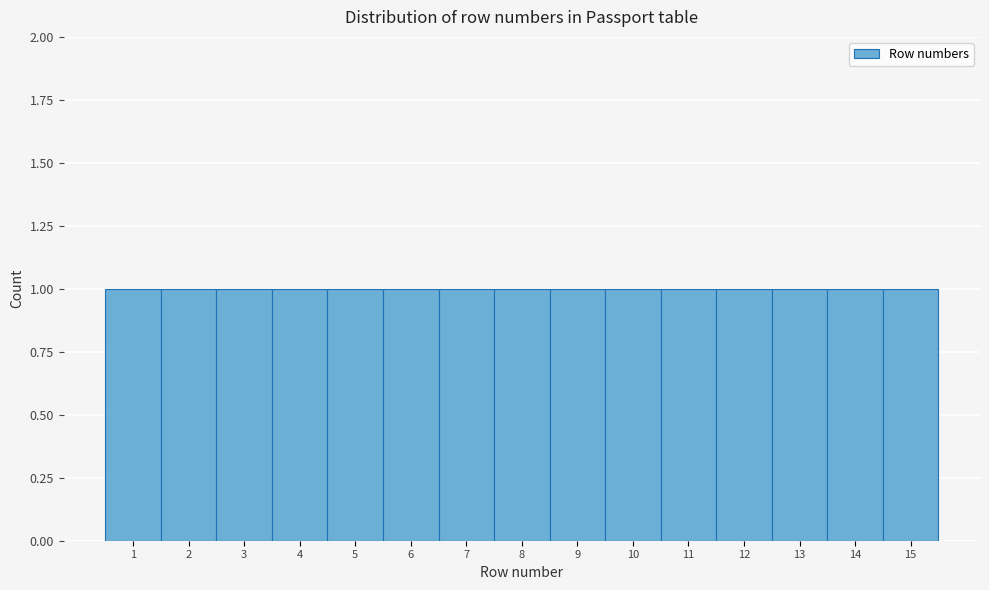

Reading left to right, transcribe this chart: for each bar, give the range it covers on the x-axis and its height. The values are not printed on the chart, so give them approximately, as read against the axis.

0.5 to 1.5: 1
1.5 to 2.5: 1
2.5 to 3.5: 1
3.5 to 4.5: 1
4.5 to 5.5: 1
5.5 to 6.5: 1
6.5 to 7.5: 1
7.5 to 8.5: 1
8.5 to 9.5: 1
9.5 to 10.5: 1
10.5 to 11.5: 1
11.5 to 12.5: 1
12.5 to 13.5: 1
13.5 to 14.5: 1
14.5 to 15.5: 1